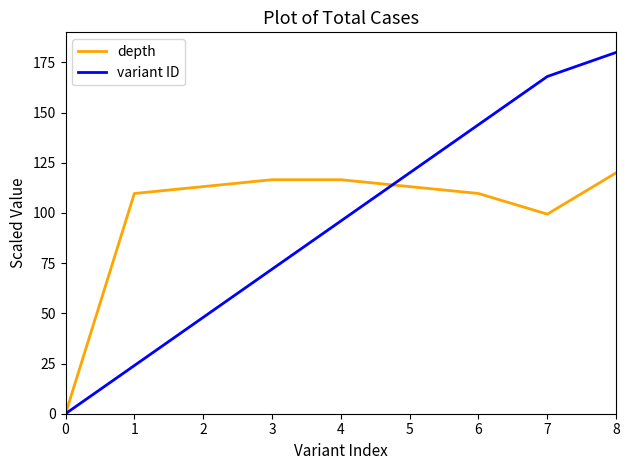

At 1, list the series in order from largest to smallest.

depth, variant ID